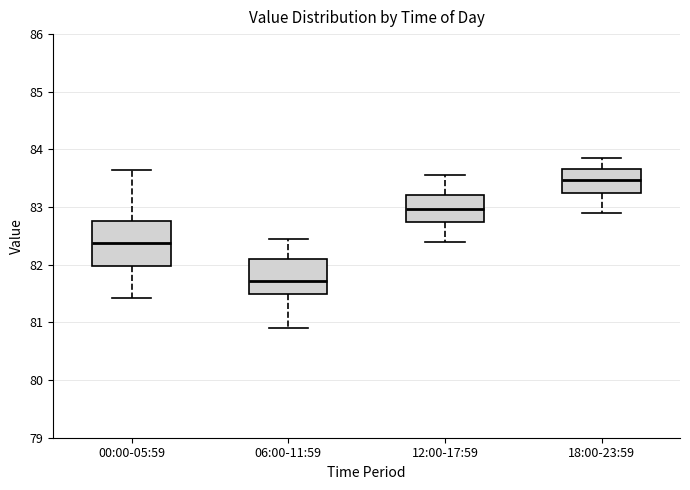

Which box's median line is the highest?

18:00-23:59